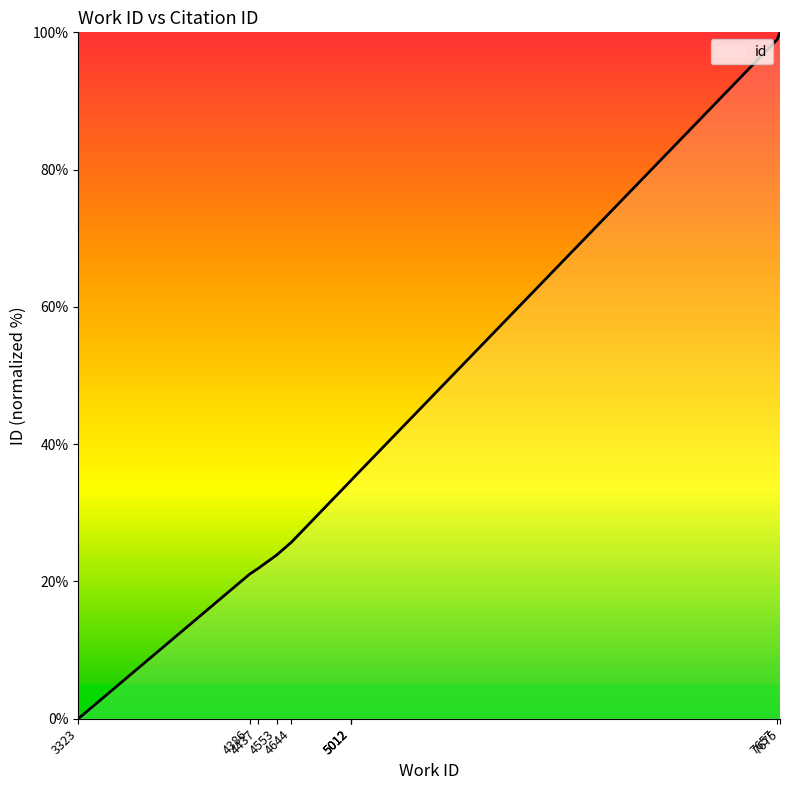

List the labels in order of value, largest first.

7675, 7657, 5012, 5012, 5012, 4644, 4553, 4437, 4386, 3323